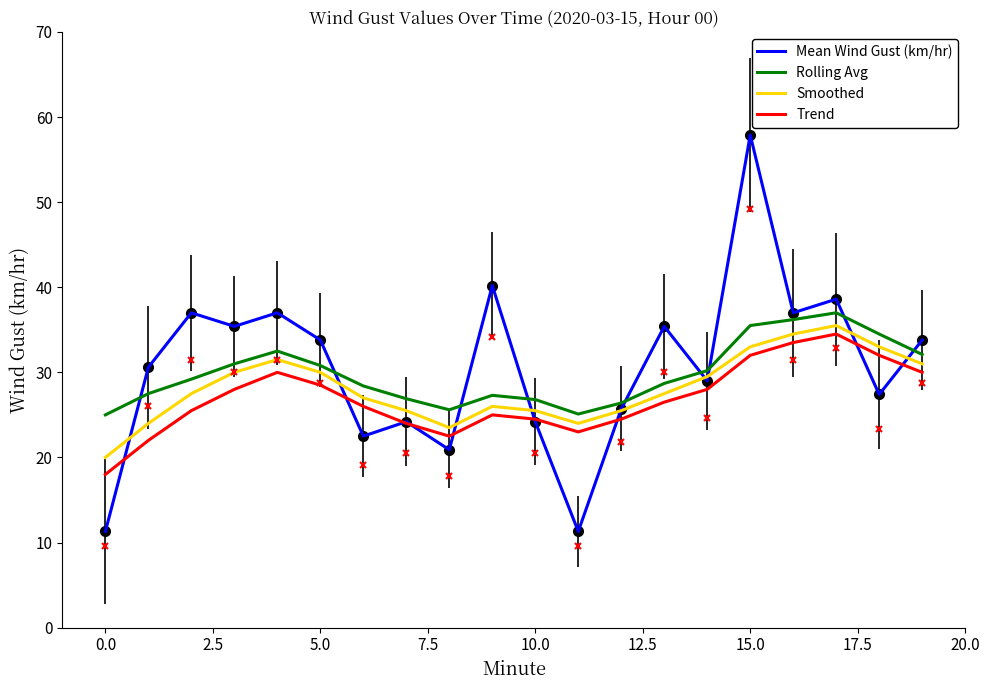

True or false: Mean Wind Gust (km/hr) and Smoothed intersect in this chart.

True